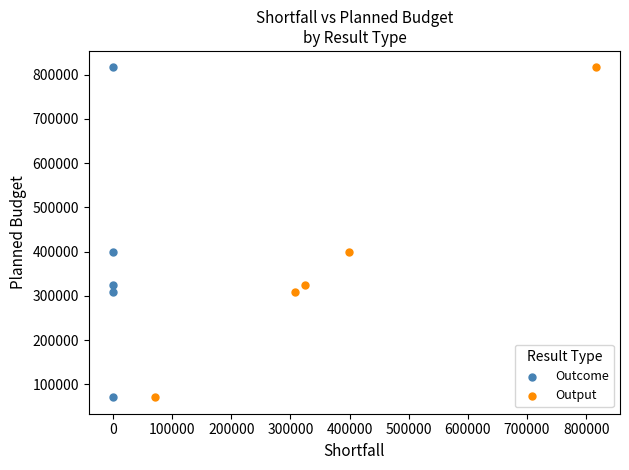

What are all the series names shown in the legend?

Outcome, Output